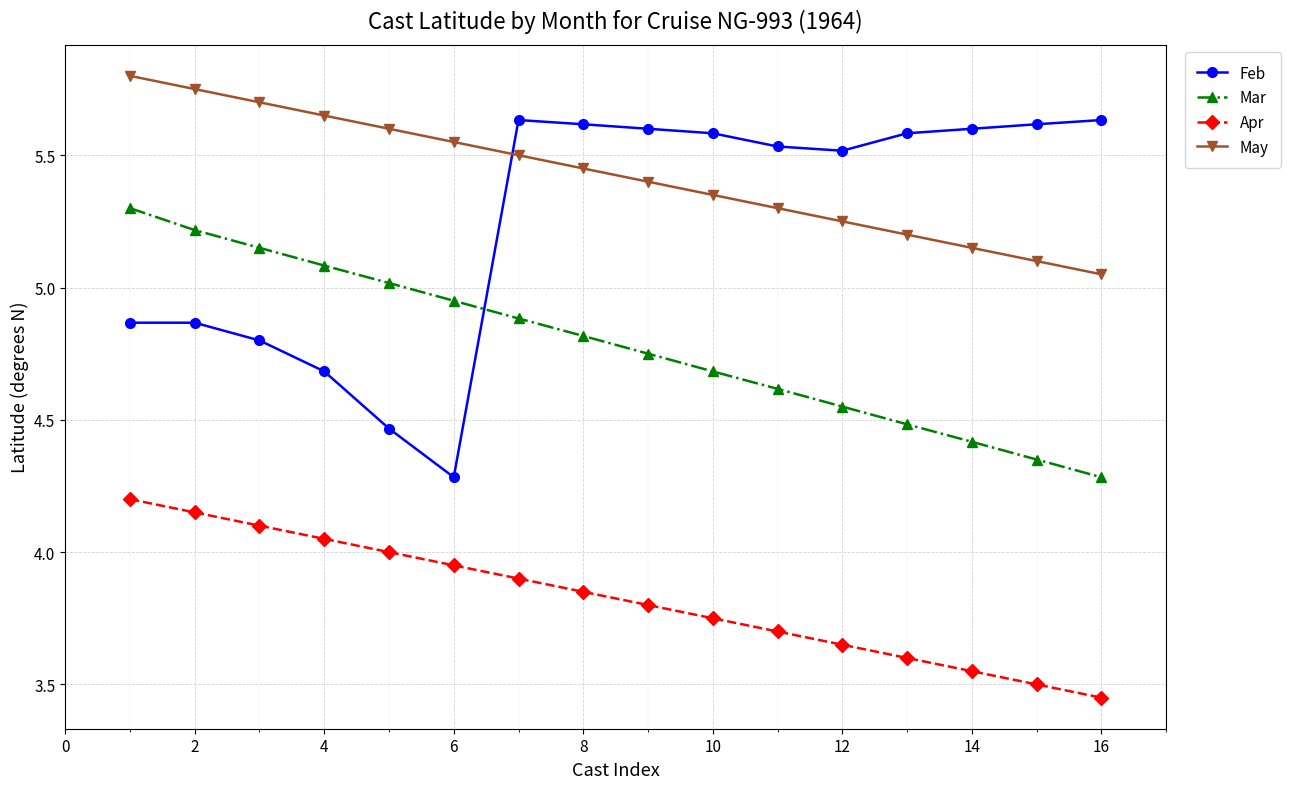

Which series has the largest total across all categories?

May